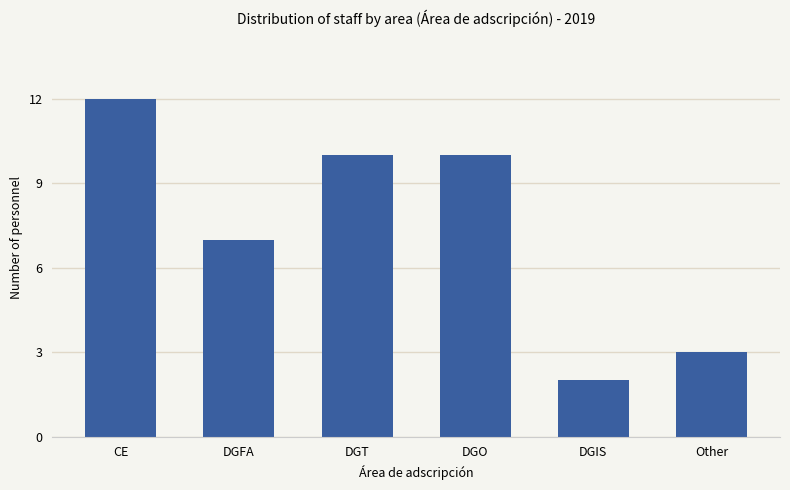

What is the change in value from DGIS to Other?

+1